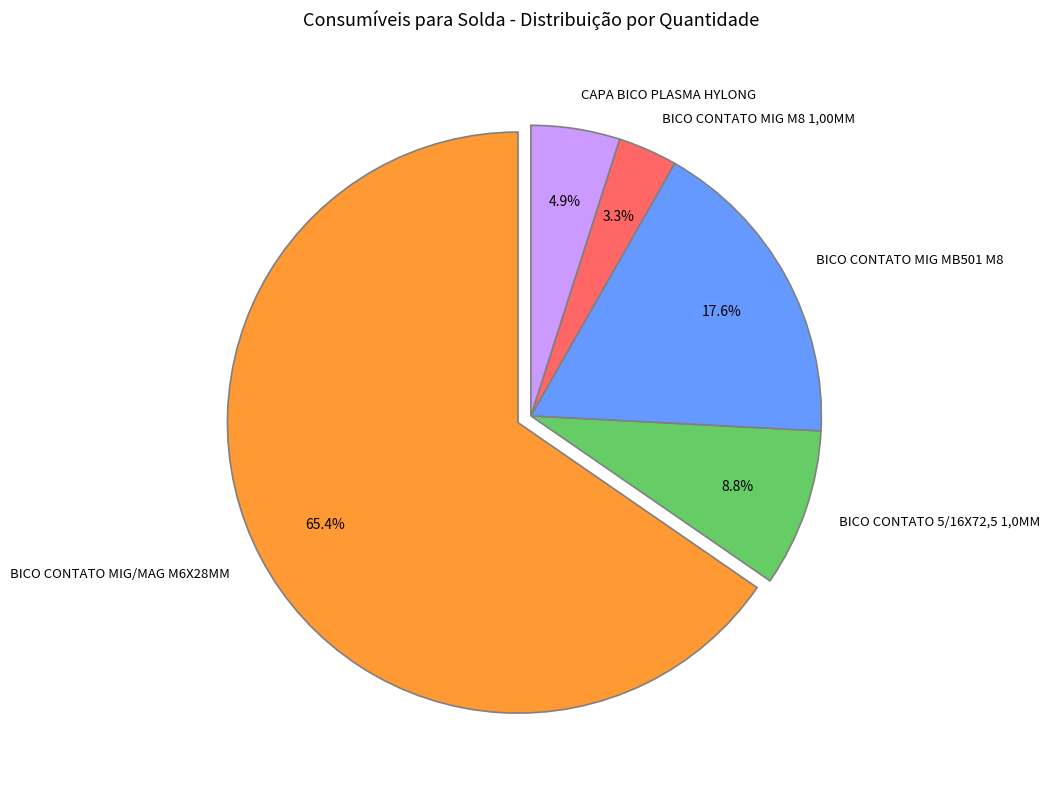

Do BICO CONTATO 5/16X72,5 1,0MM and BICO CONTATO MIG/MAG M6X28MM together represent more than half of the pie?

Yes